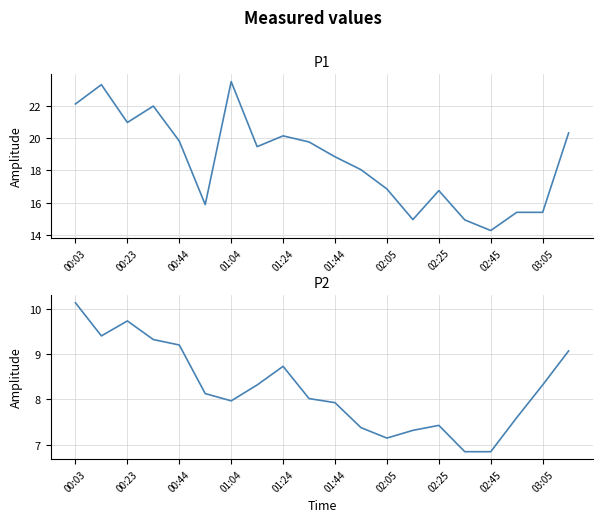

Does the chart display data point markers on the line(s)?

No